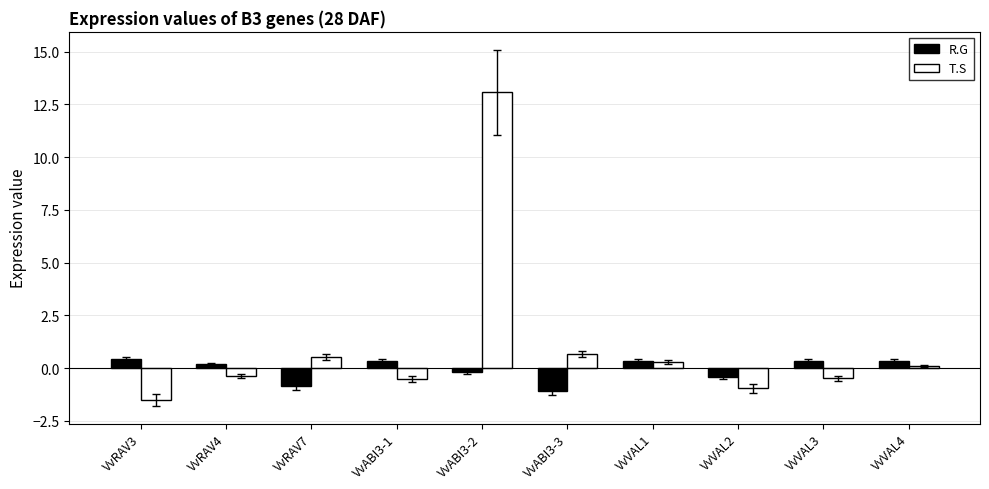

Which label corresponds to the largest value in the chart?

VvABI3-2